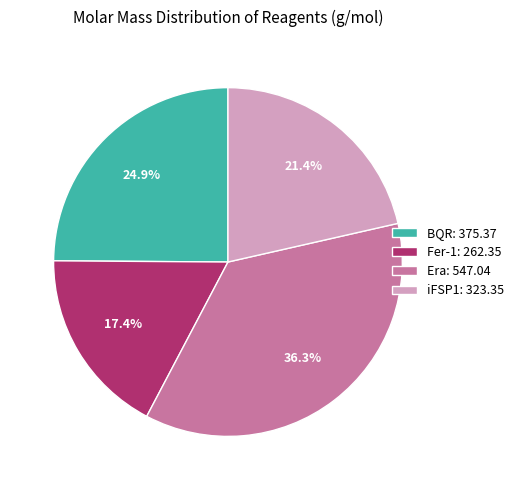

What is the smallest slice in the pie chart?

Fer-1